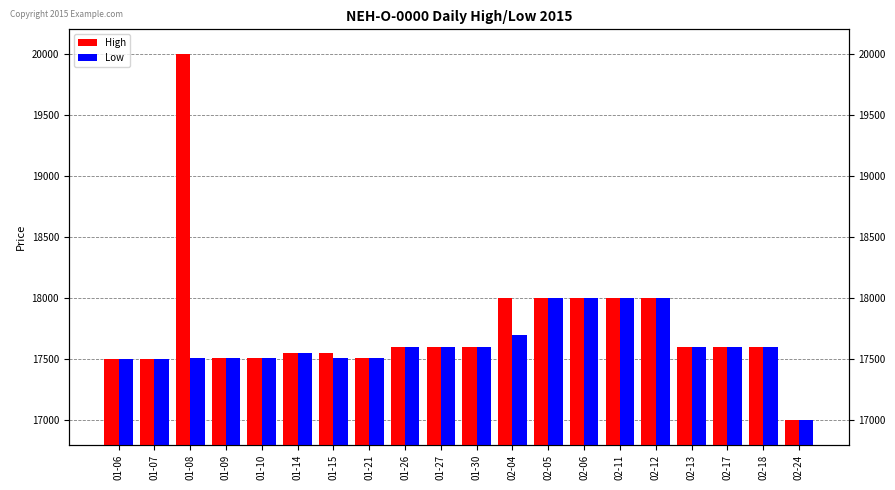

What is the value of the High bar at the 7th from the left?

17550